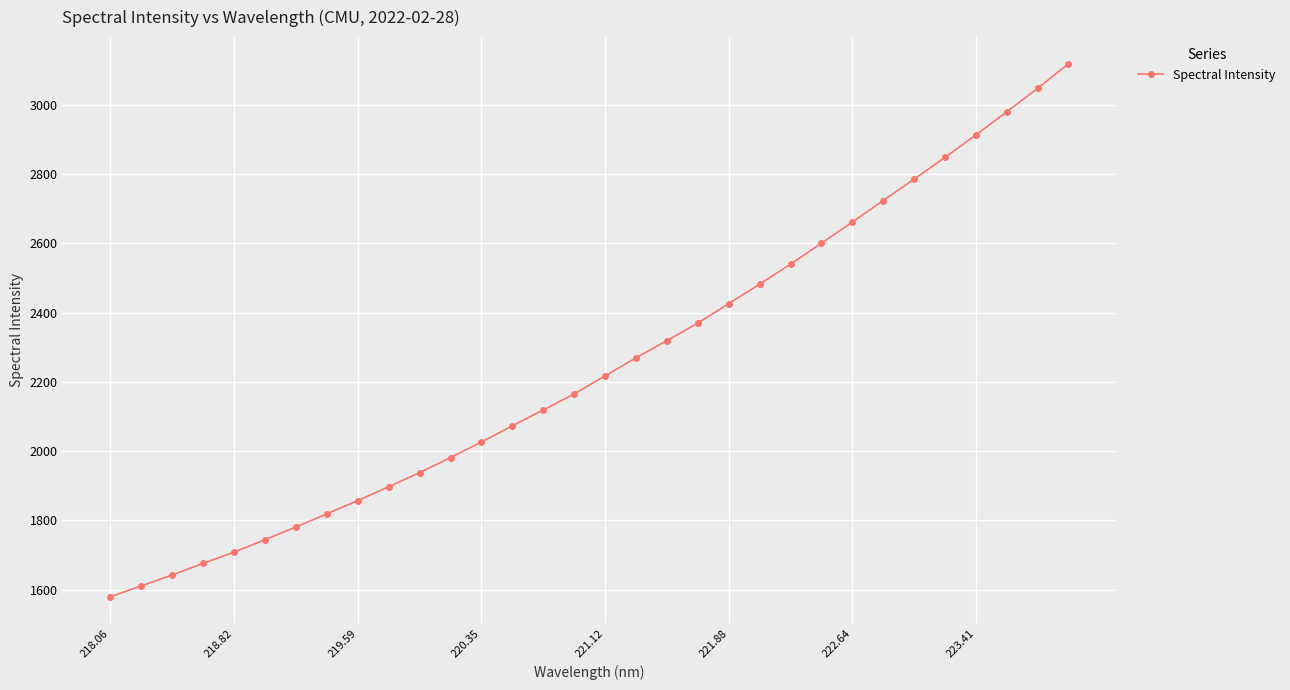

True or false: the data has more than 2 interior local peaks.

False